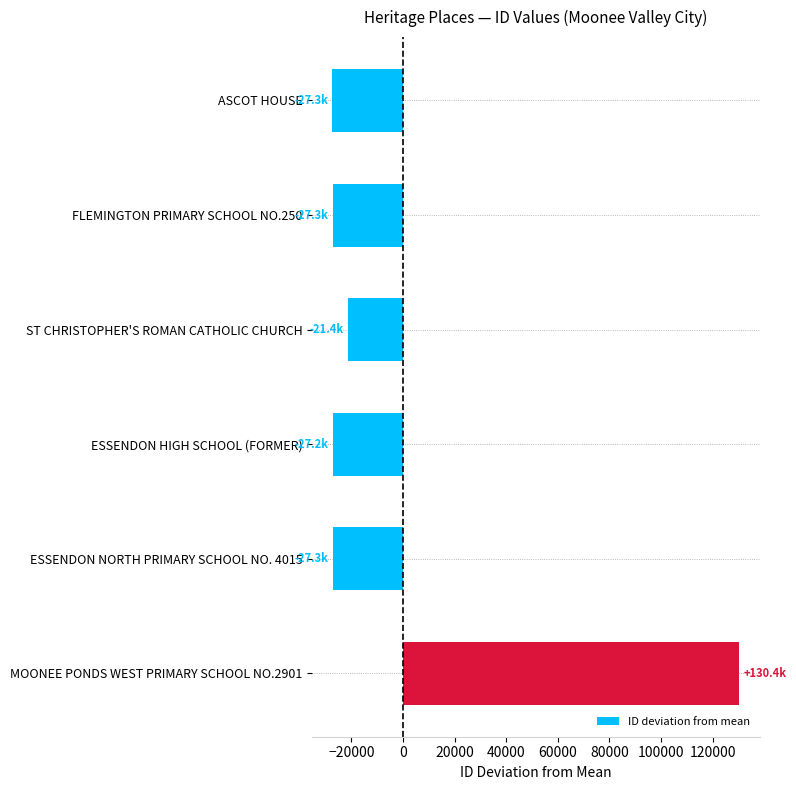

How many bars are there in total?

6